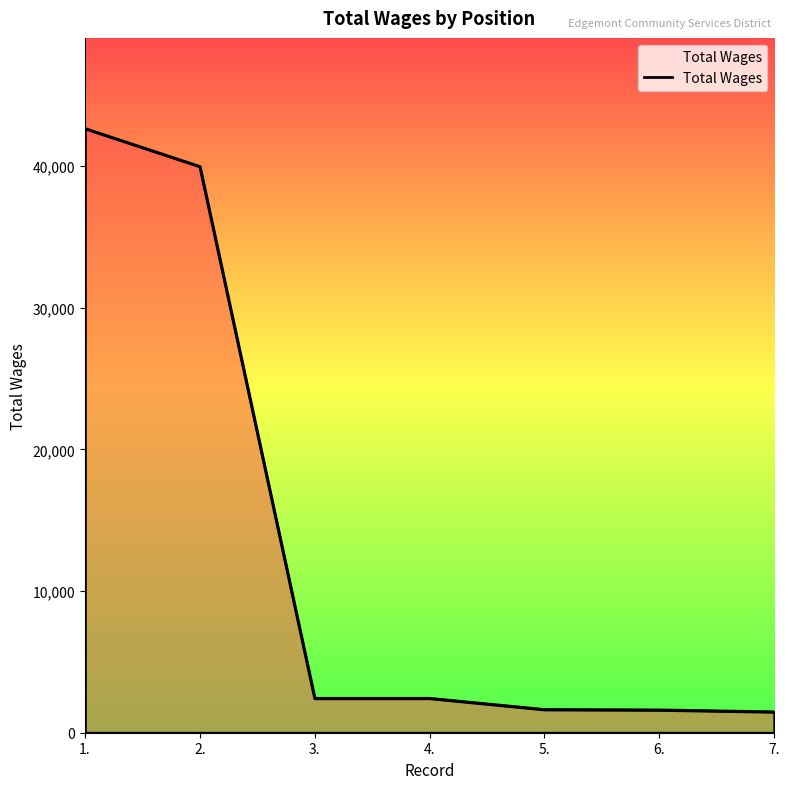

True or false: there are more than 2 points higher than both neighbors.

False